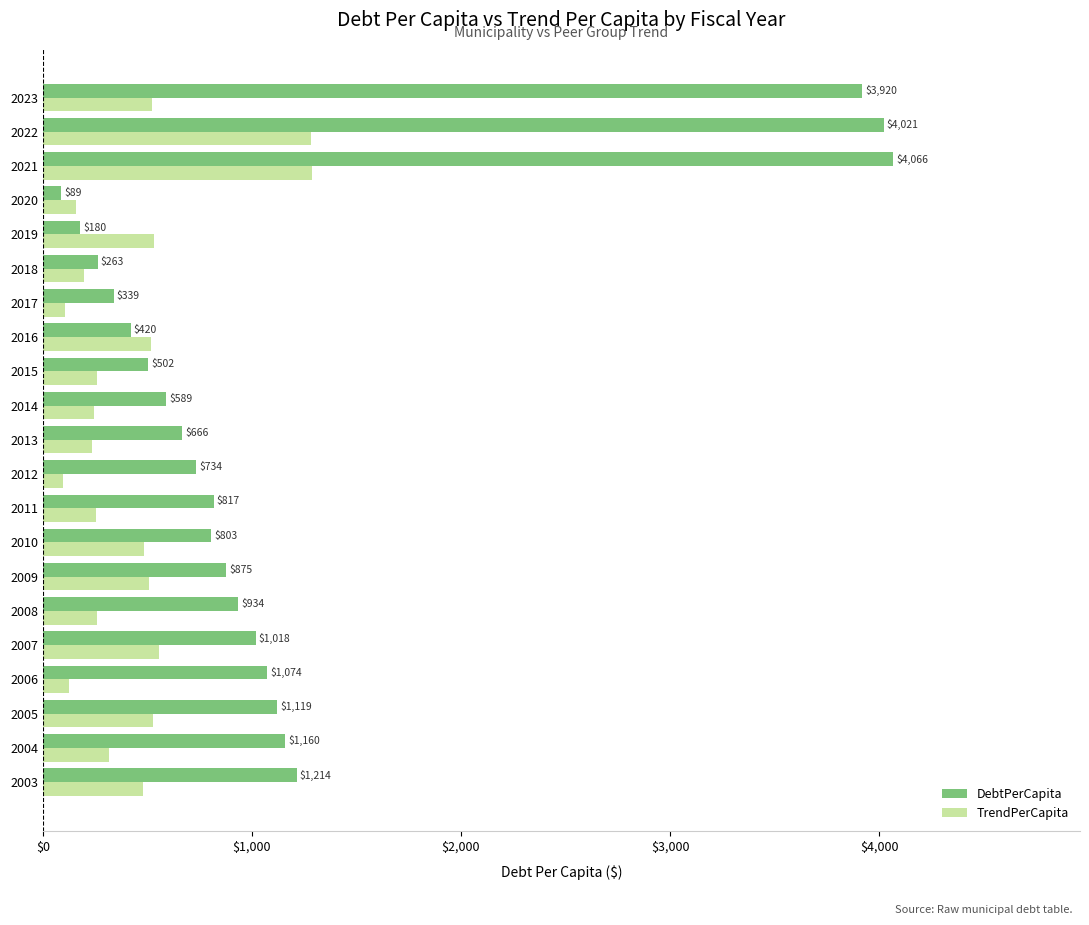

The value of TrendPerCapita at 2022 is 1282.3. True or false?

True